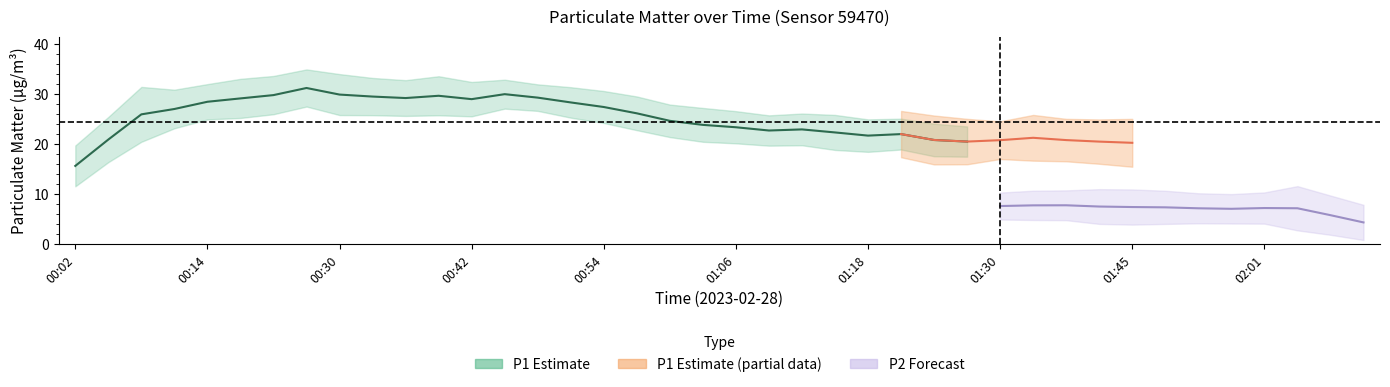

How many data points does each series have?

40